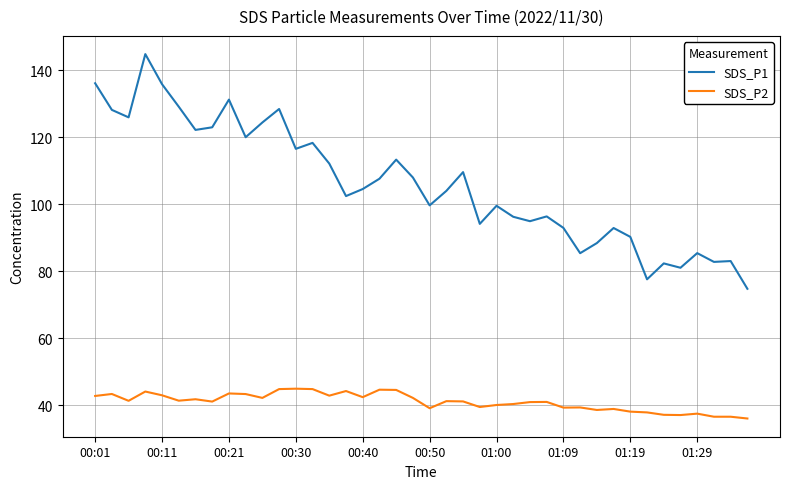

List the series in order of their overall mean, highest first.

SDS_P1, SDS_P2